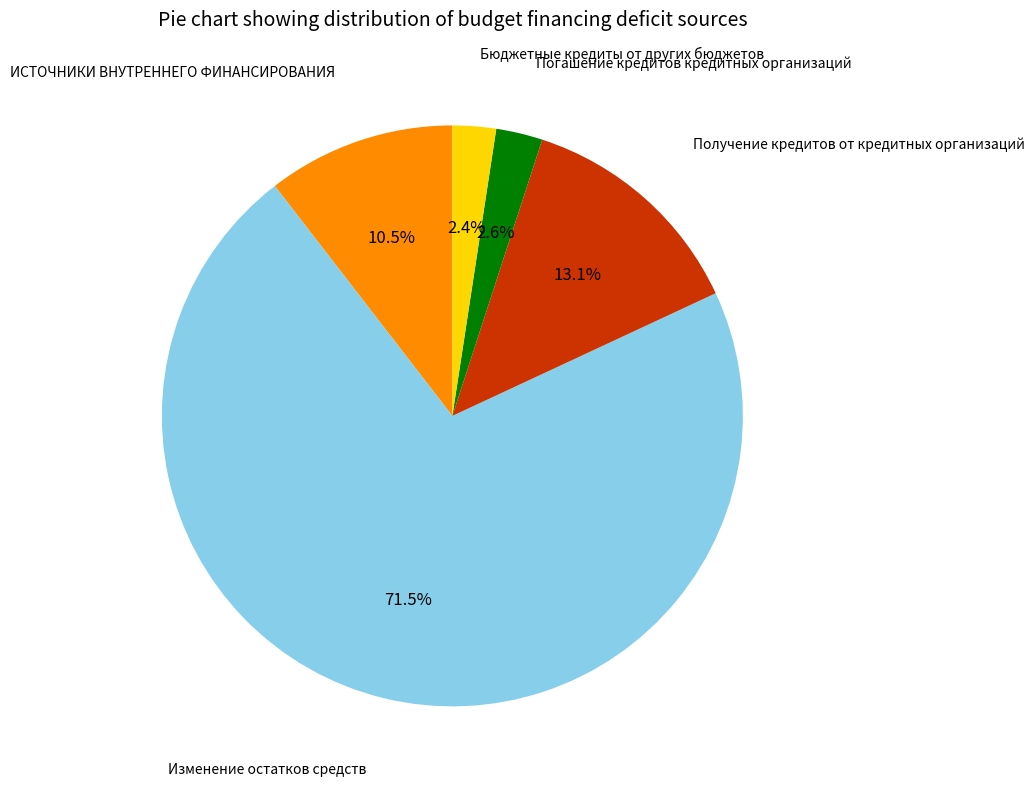

To the nearest percent, what is the combined percentage of Бюджетные кредиты от других бюджетов and ИСТОЧНИКИ ВНУТРЕННЕГО ФИНАНСИРОВАНИЯ?

13%